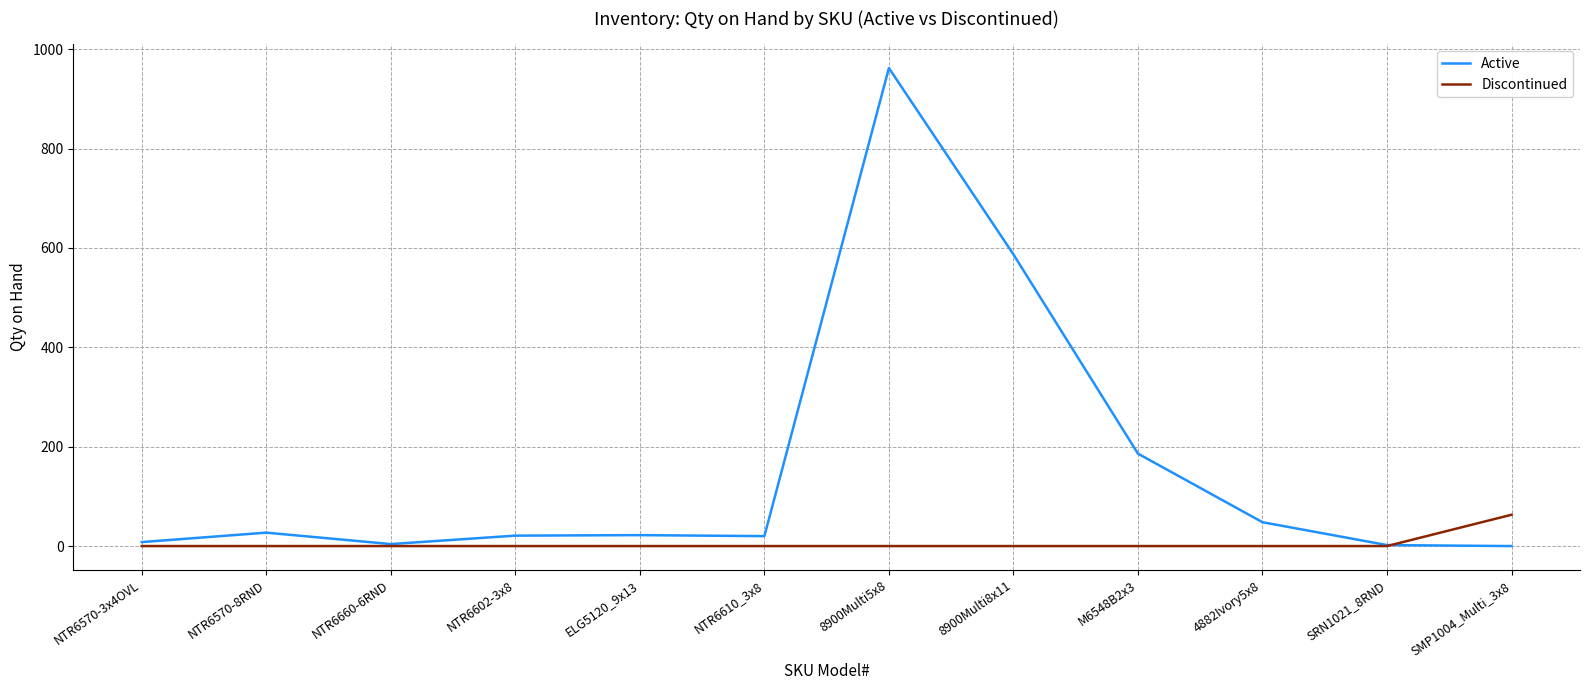

Which series has the largest total across all categories?

Active